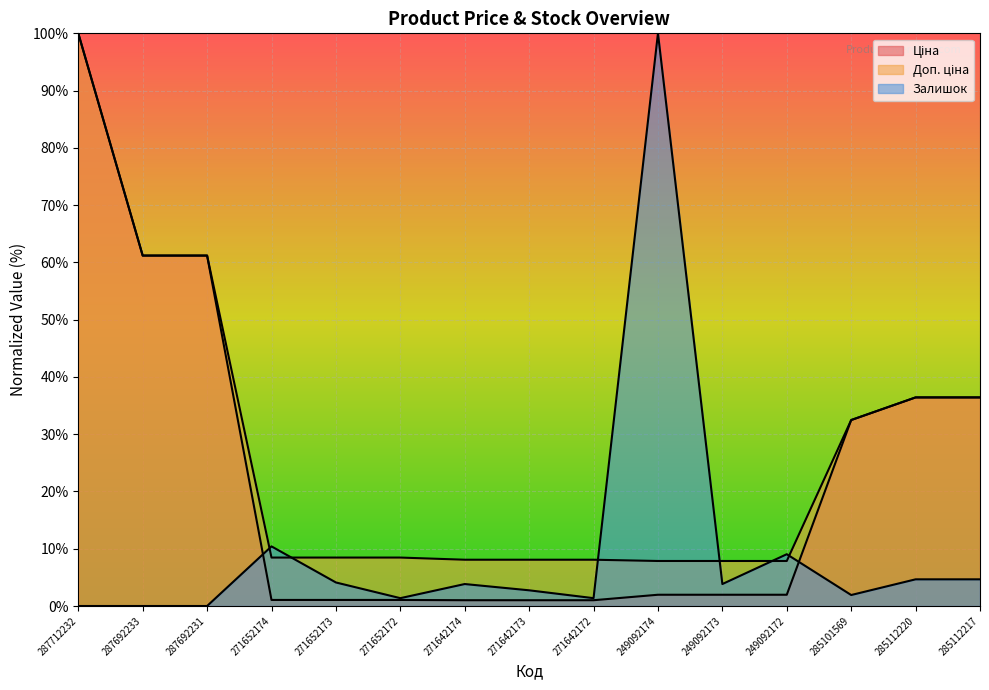

At 271652173, list the series in order from smallest to largest.

Ціна, Залишок, Доп. ціна